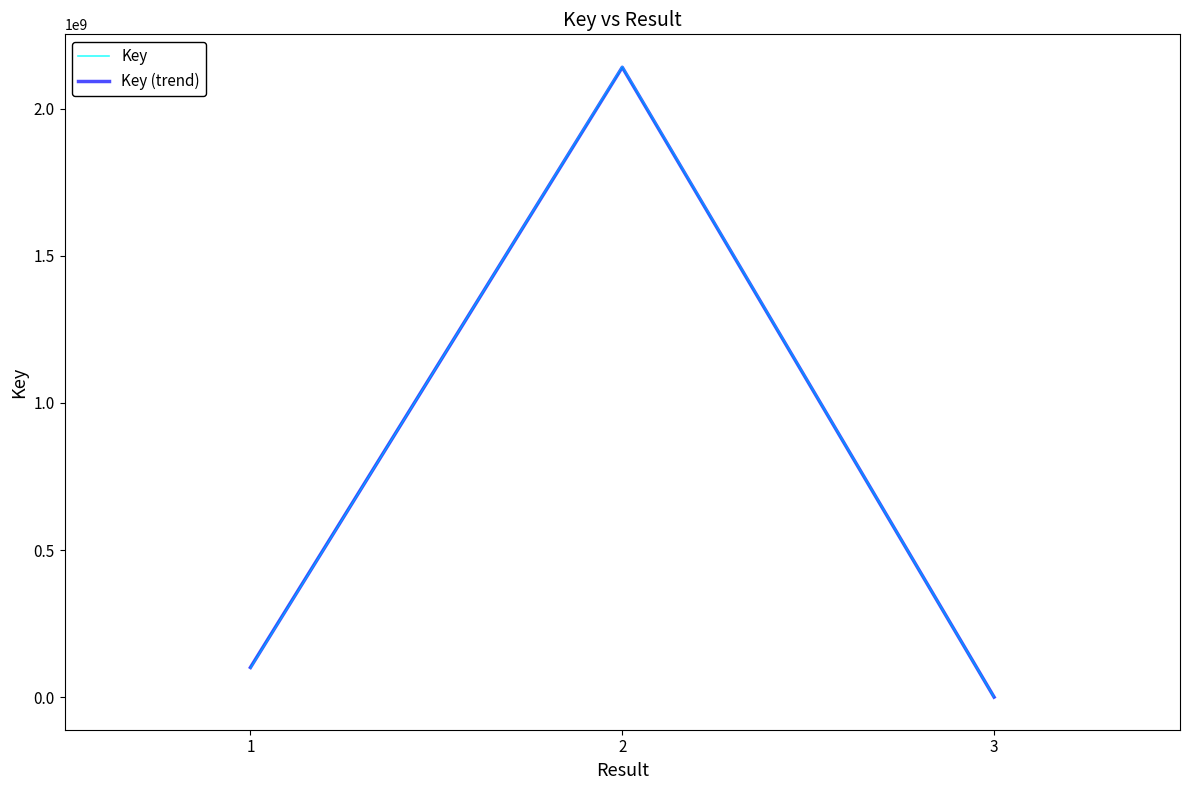

What is the total value across all series at 1?

202100884